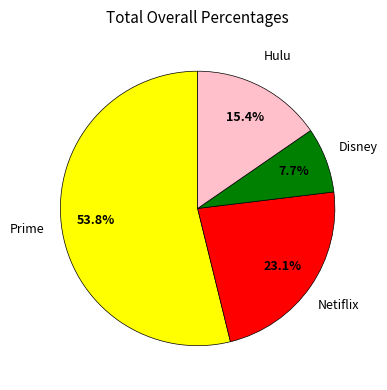

Does any single category account for the majority?

Yes